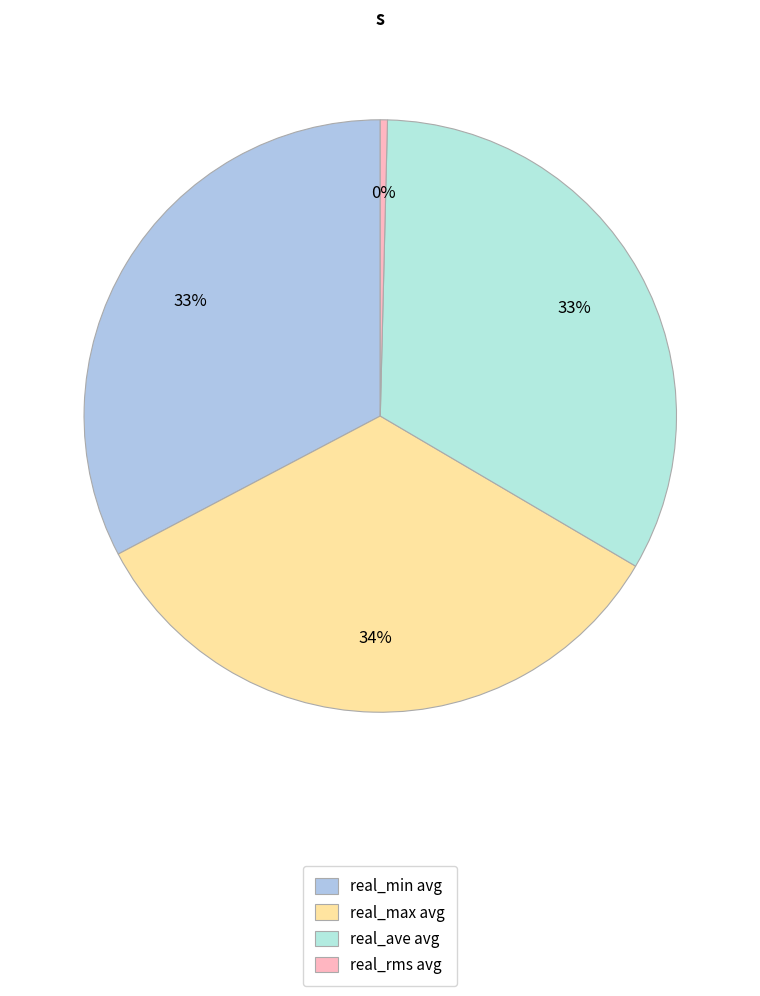

Which category has the smallest portion of the pie?

real_rms avg